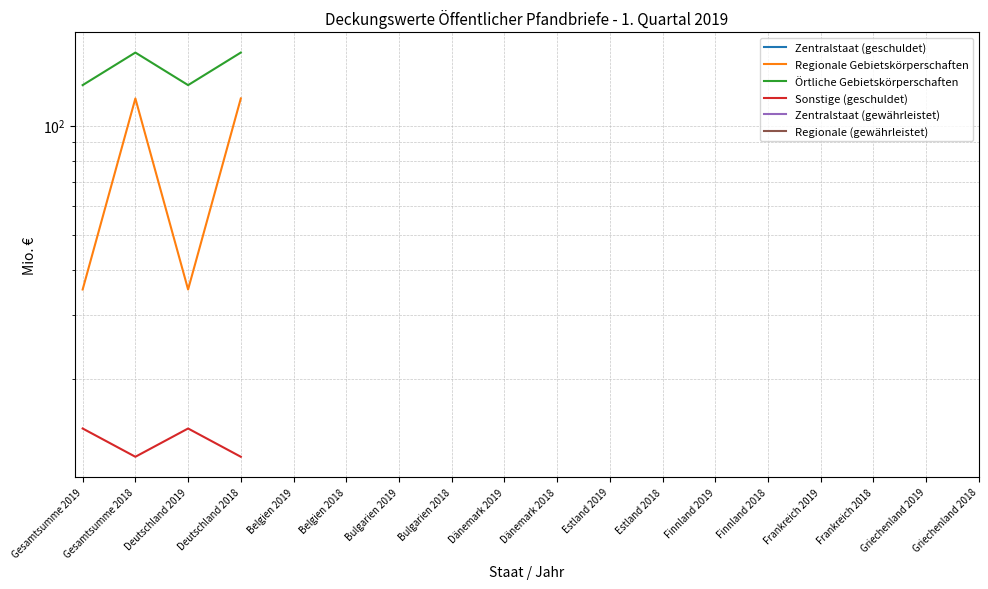

At which category does Sonstige (geschuldet) reach its first local peak?

Deutschland 2019